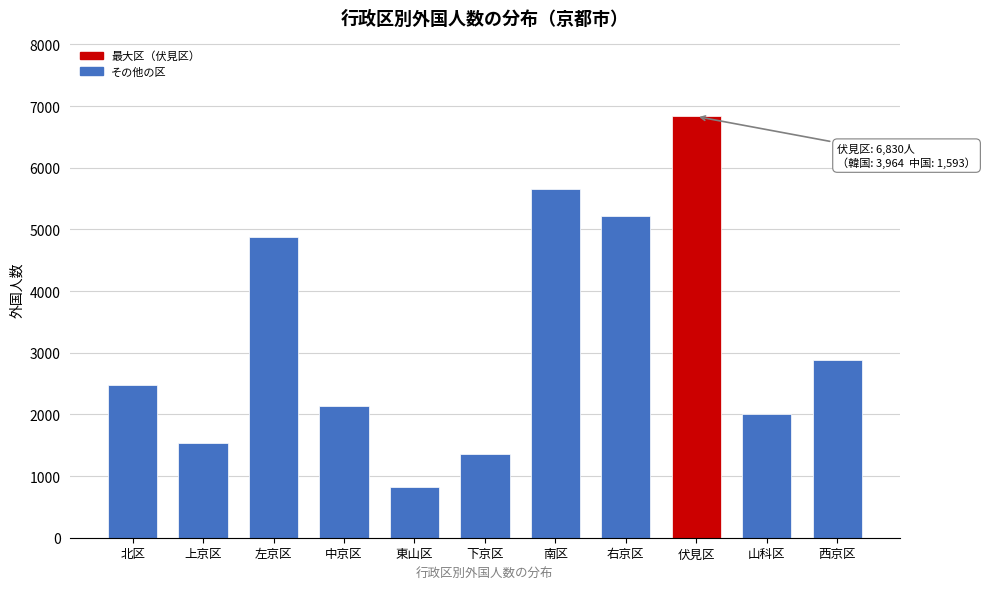

Reading left to right, transcribe all the data shown in this chart.

2474	1536	4879	2138	815	1362	5649	5213	6830	2012	2887